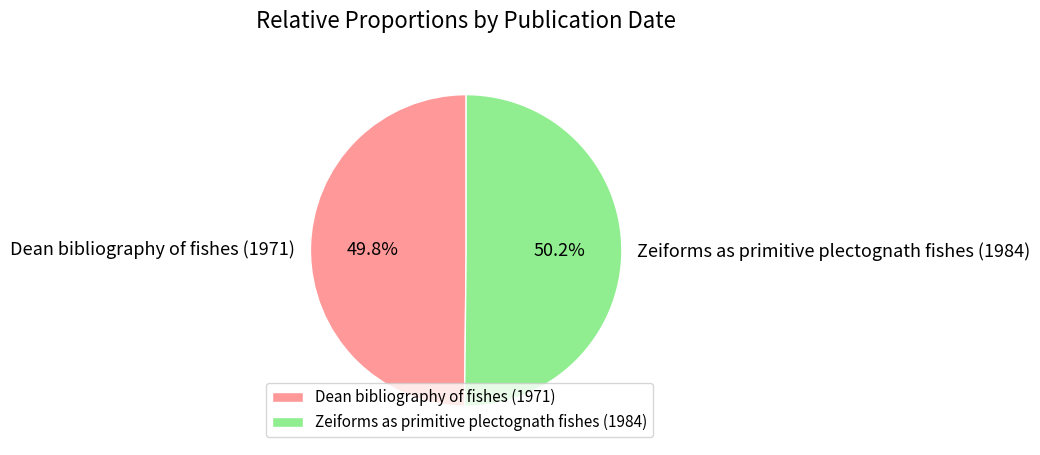

Is there any slice that represents more than half of the pie?

Yes